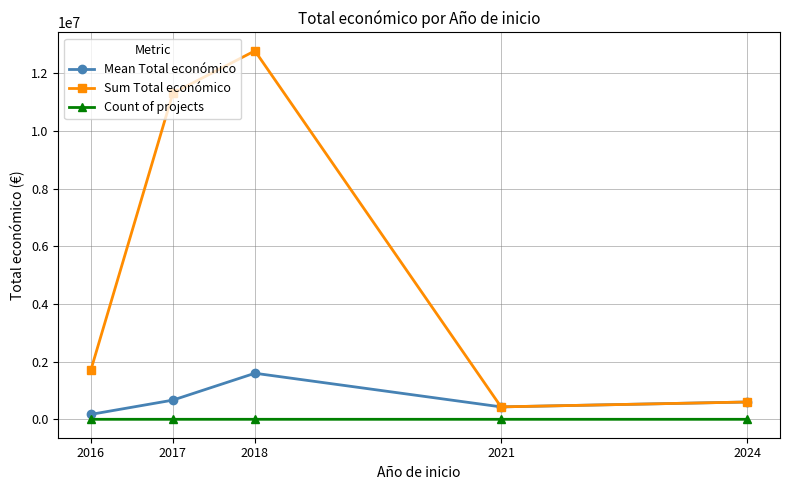

True or false: Count of projects has more than 0 interior local peaks.

True